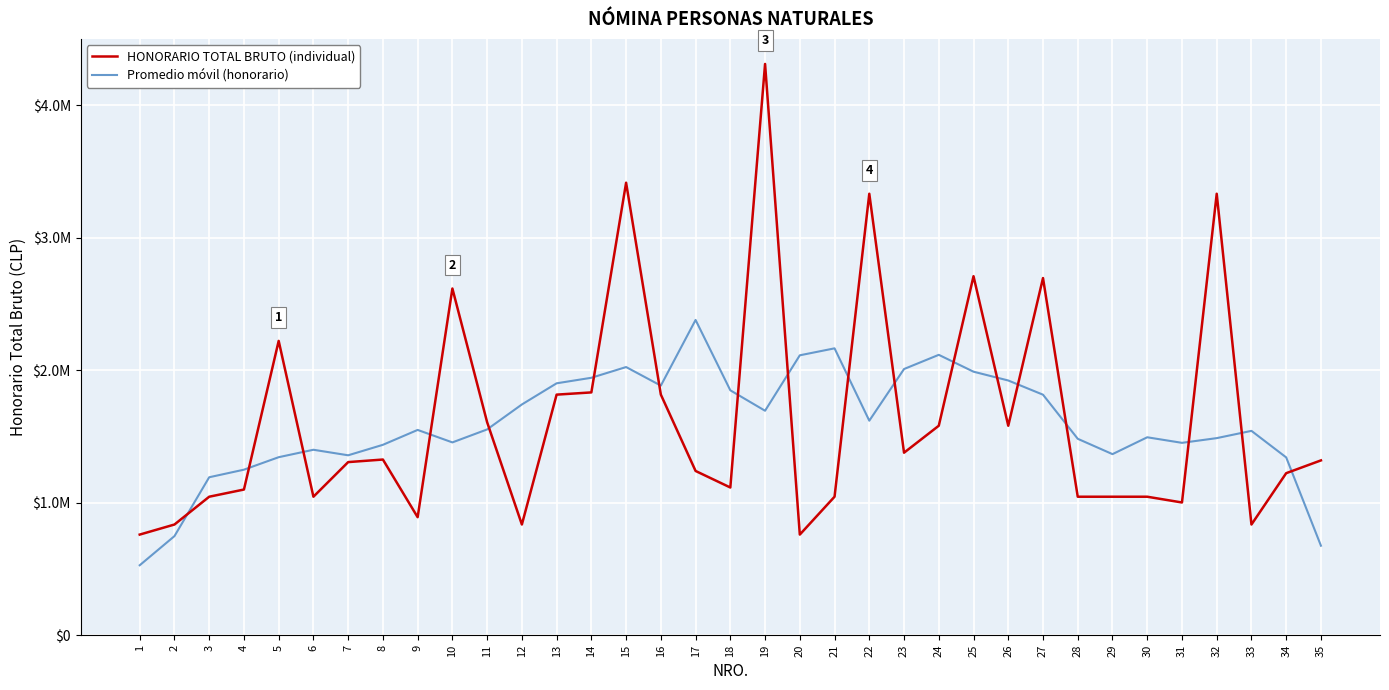

What is the difference between the maximum and minimum values in the HONORARIO TOTAL BRUTO (individual) series?

3553422.0